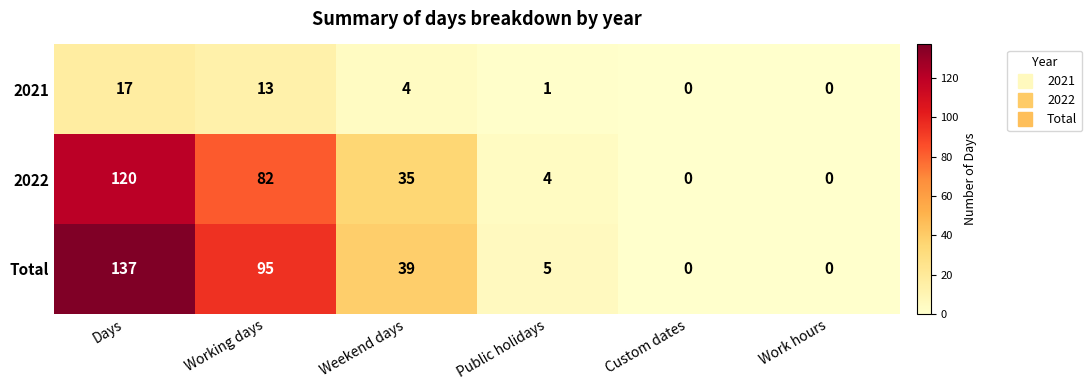

Count the number of categories in the chart.

6